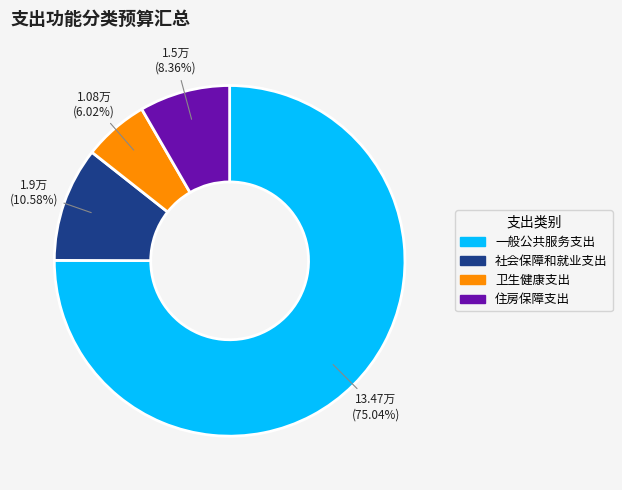

Count the number of slices in the pie.

4